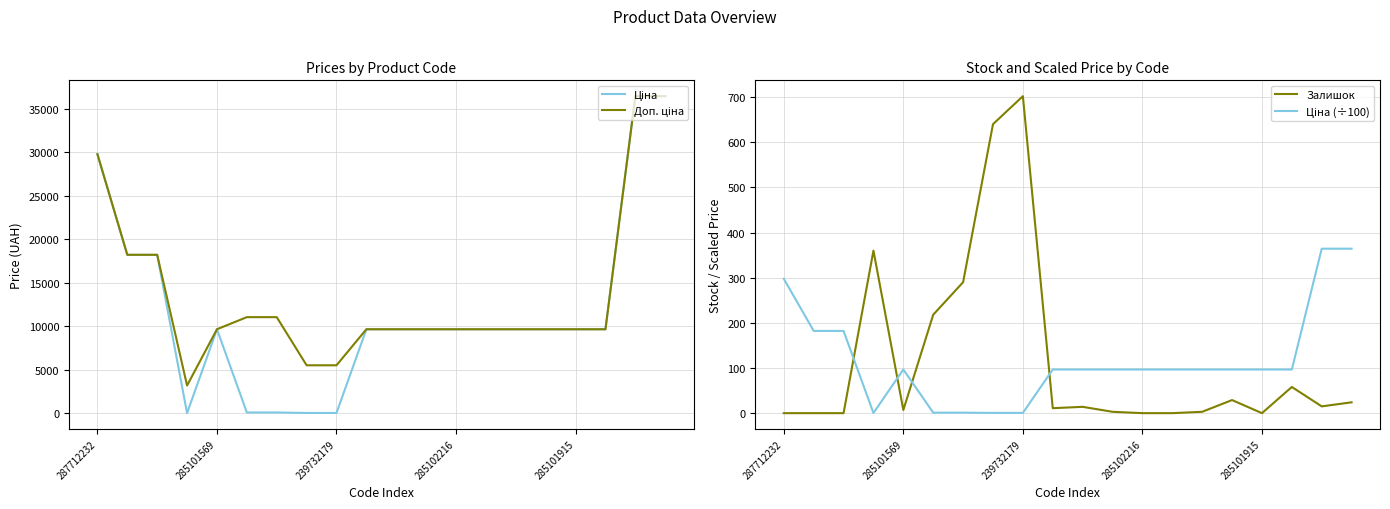

True or false: Залишок has a value of 10.6 at 15.

False